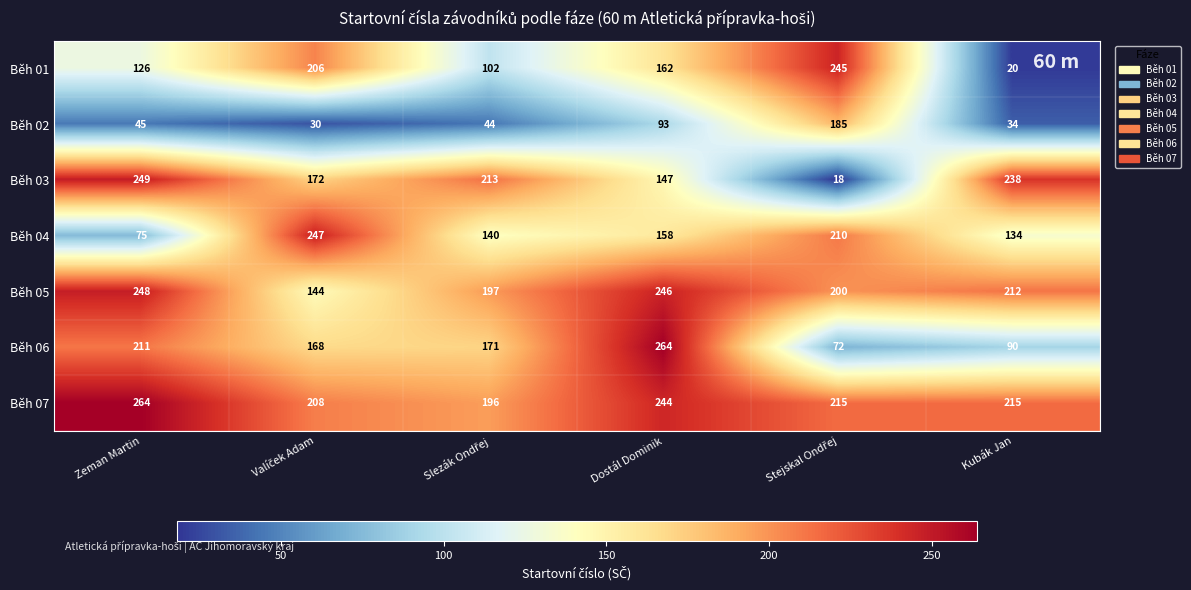

Rank the series at Kubák Jan from lowest to highest value.

Běh 01, Běh 02, Běh 06, Běh 04, Běh 05, Běh 07, Běh 03